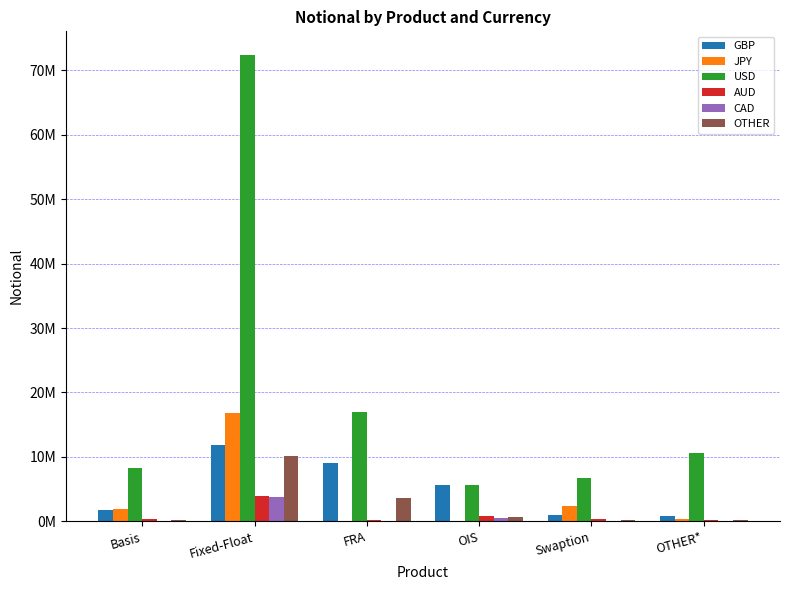

Is the value of GBP at Basis greater than the value of OTHER at OTHER*?

Yes